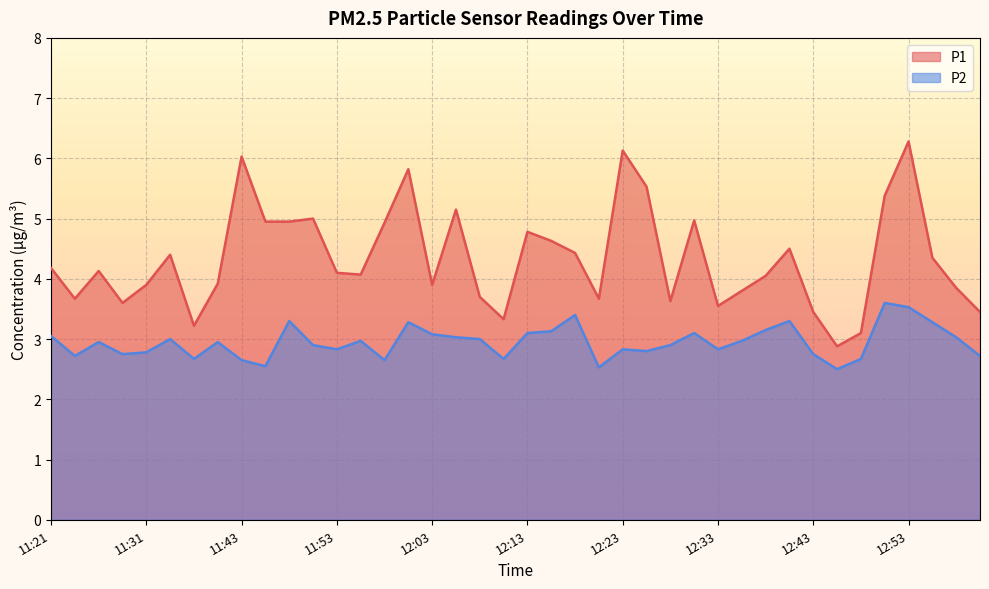

True or false: P1 and P2 intersect in this chart.

False